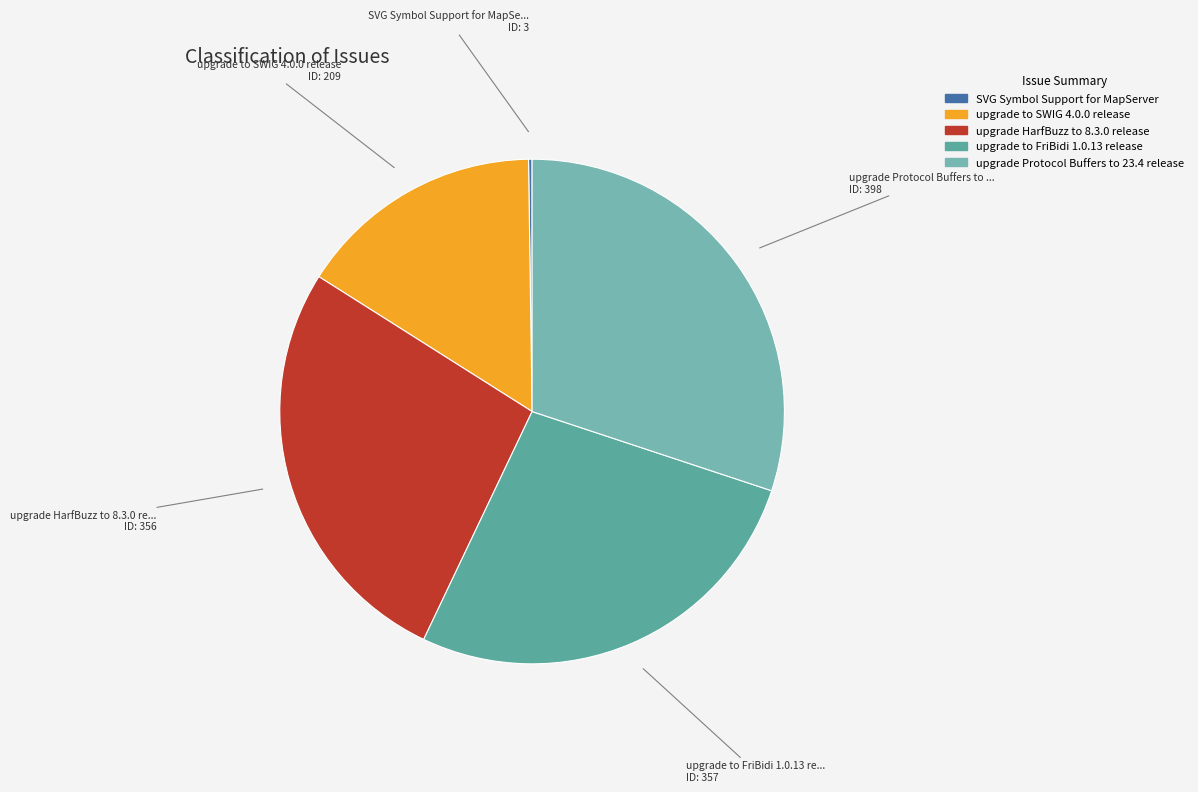

Is it true that upgrade HarfBuzz to 8.3.0 release is 17% of the pie?

False